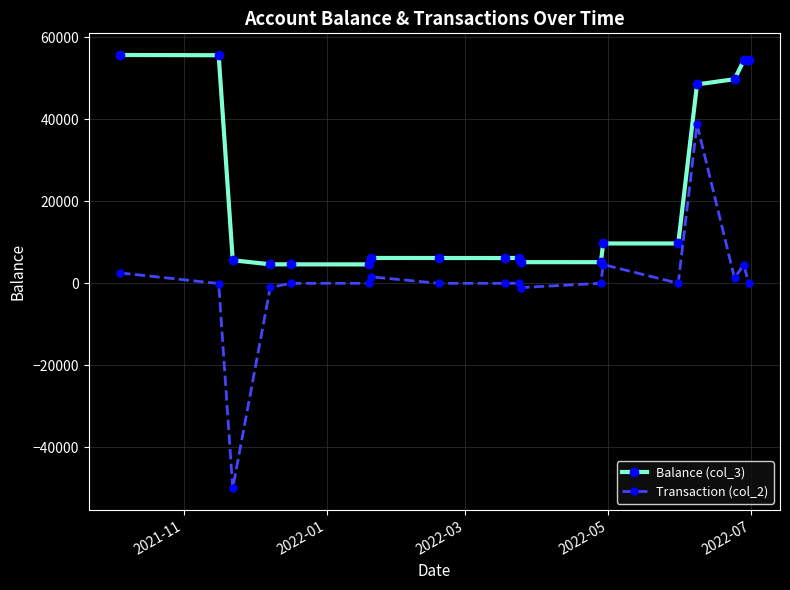

True or false: Balance (col_3) and Transaction (col_2) cross at least once.

False